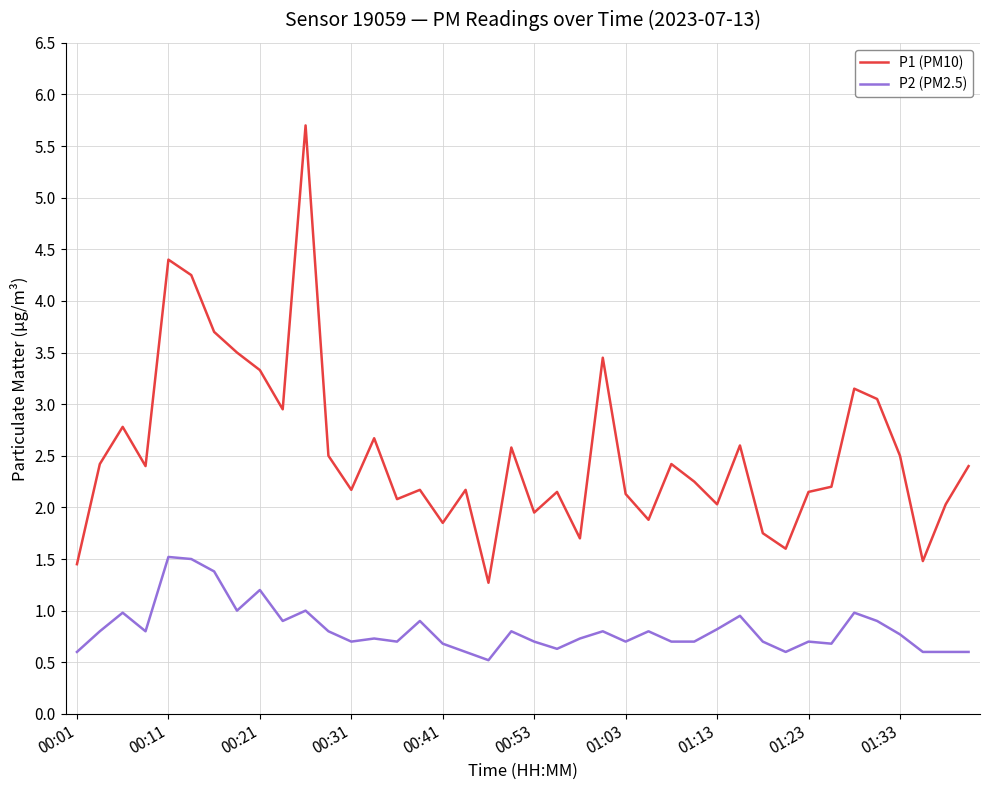

Which series has the largest total across all categories?

P1 (PM10)